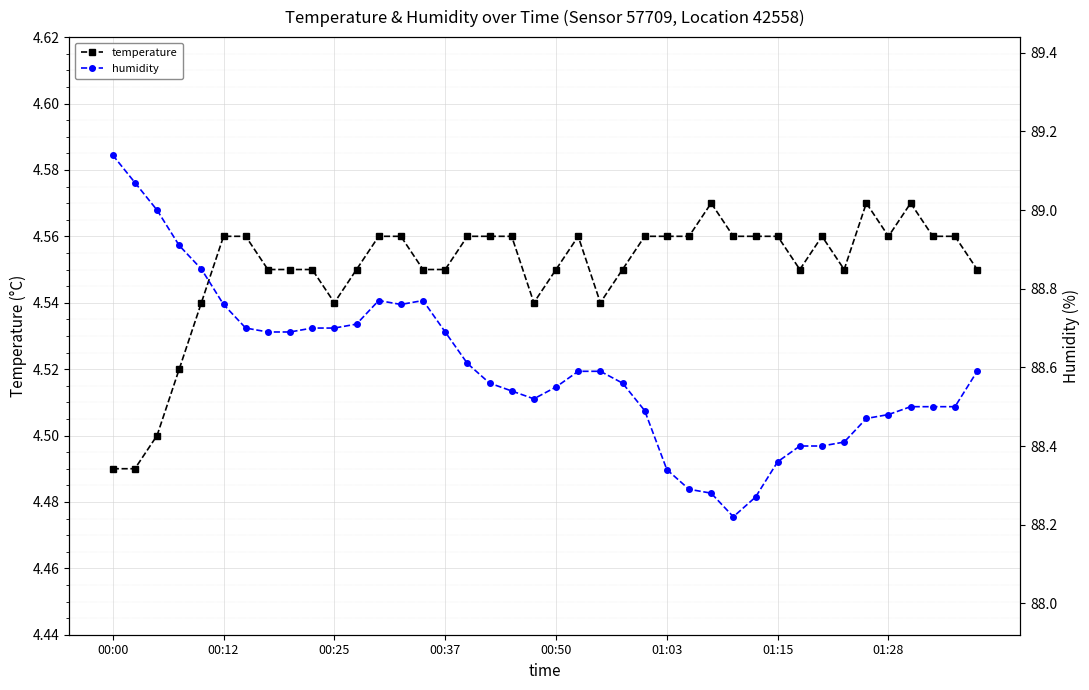

What is the total value across all series at 33?

93.0